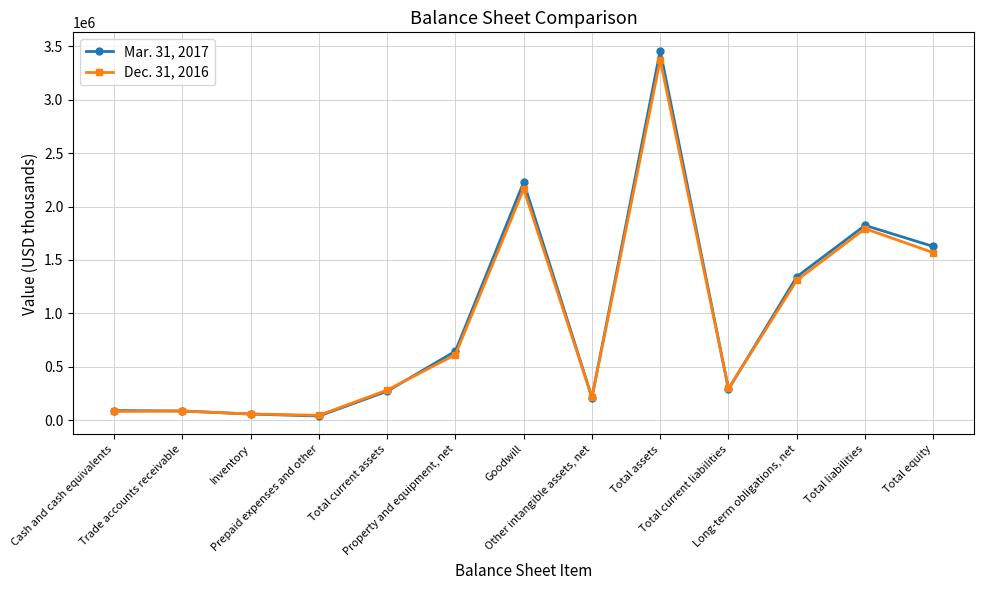

How many distinct data groups are displayed?

2